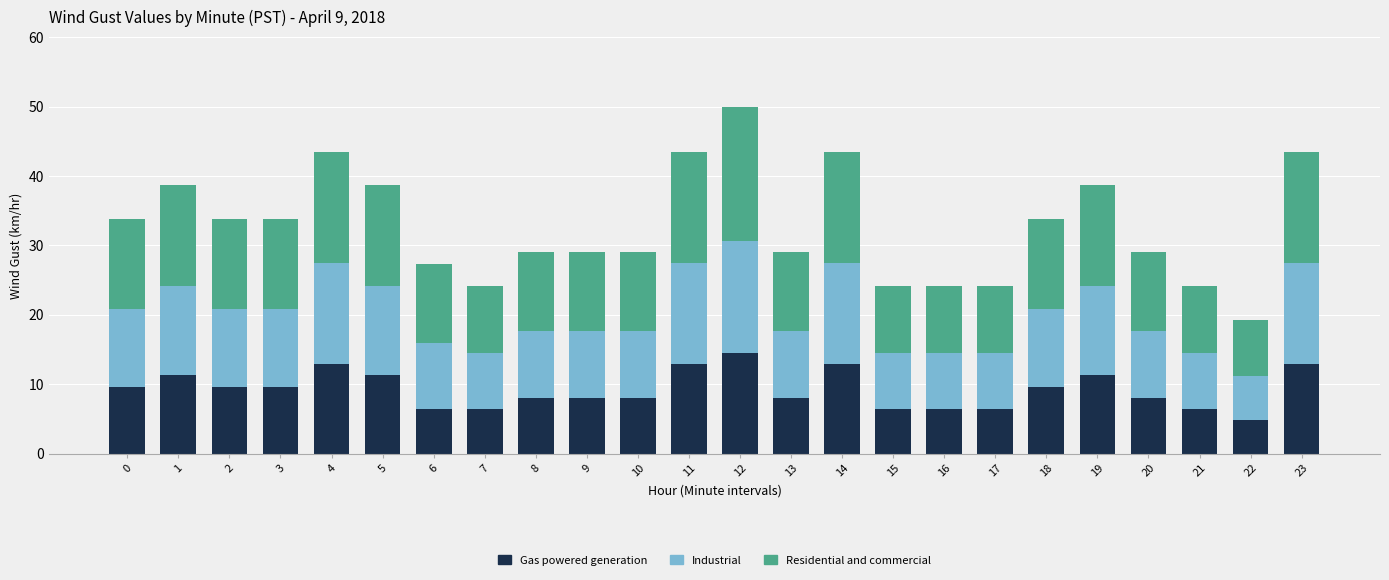

At which category is the sum across all series the highest?

12